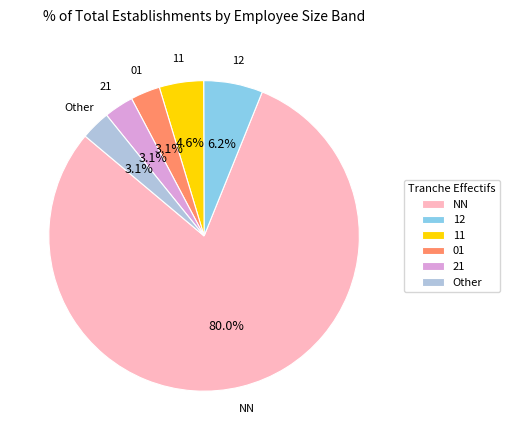

Does NN account for over 50% of the chart?

Yes